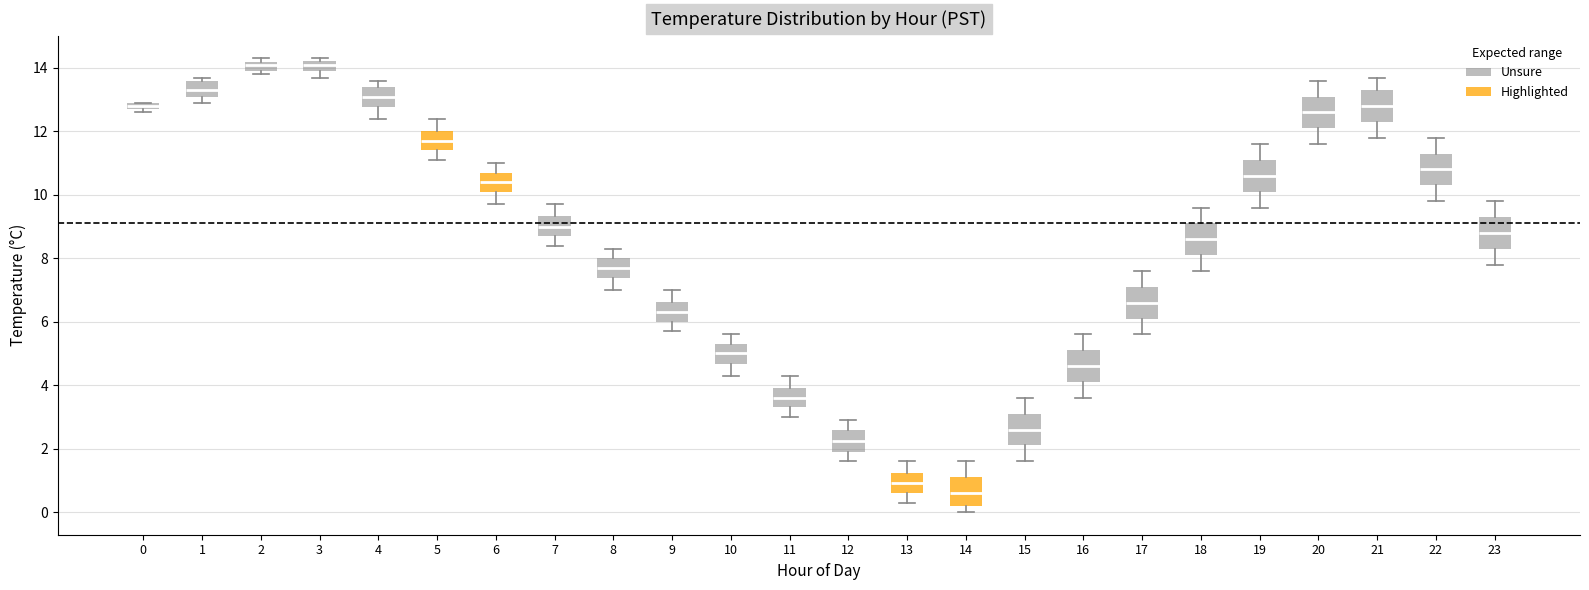

Where does the median line of the box at x = 18 sit on the y-axis? The values are not printed on the chart, so give them approximately, as read against the axis.

8.6